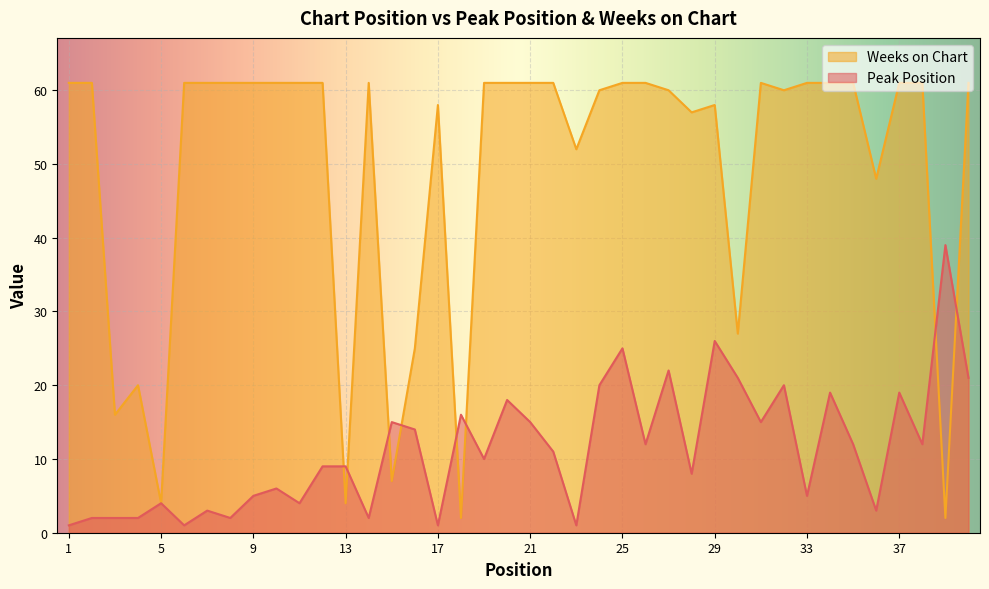

How many lines are shown in the chart?

2